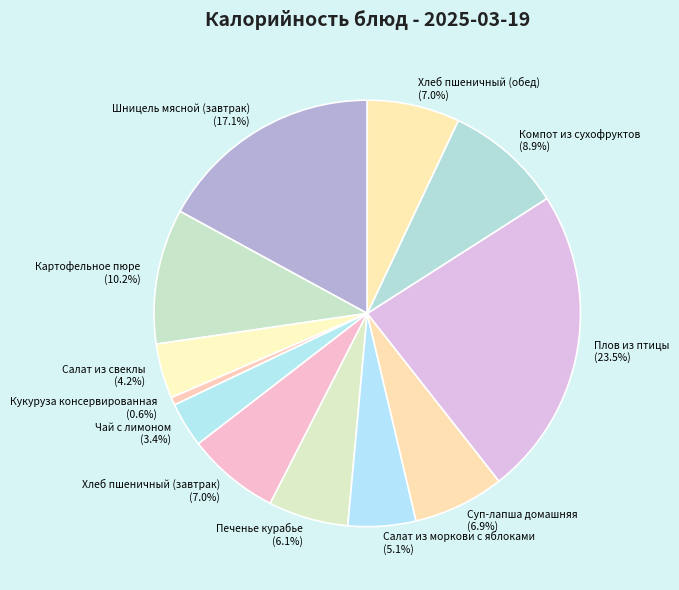

What portion of the pie excludes Печенье курабье?

93.9%